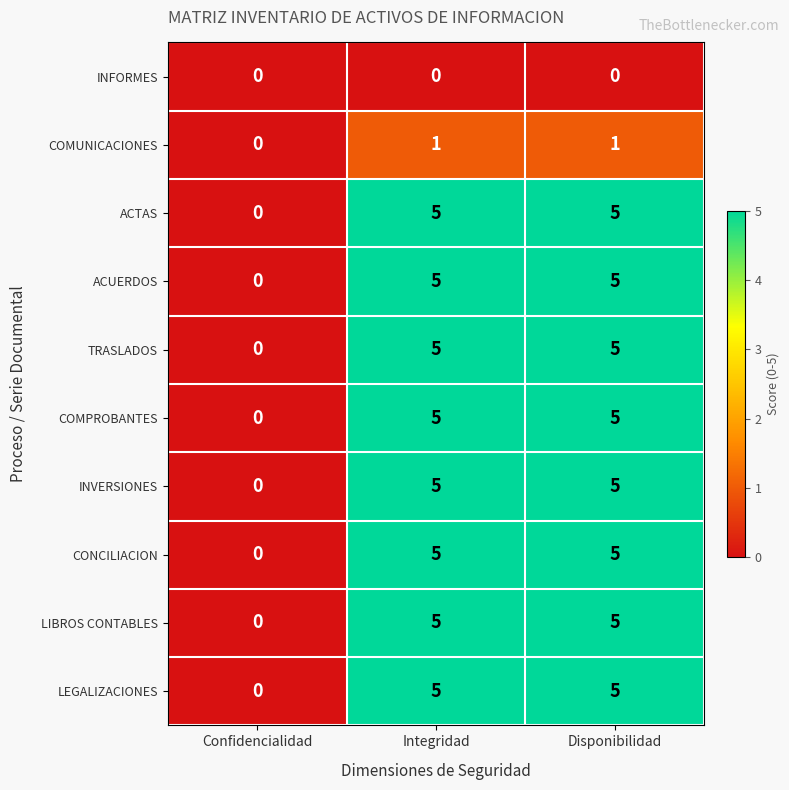

Count the ACUERDOS values in the range 0 to 5.

3